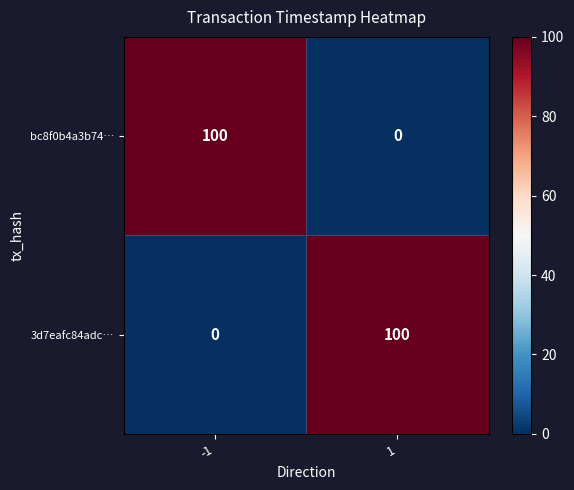

What is the approximate value of bc8f0b4a3b74… at -1, to the nearest 50?

100